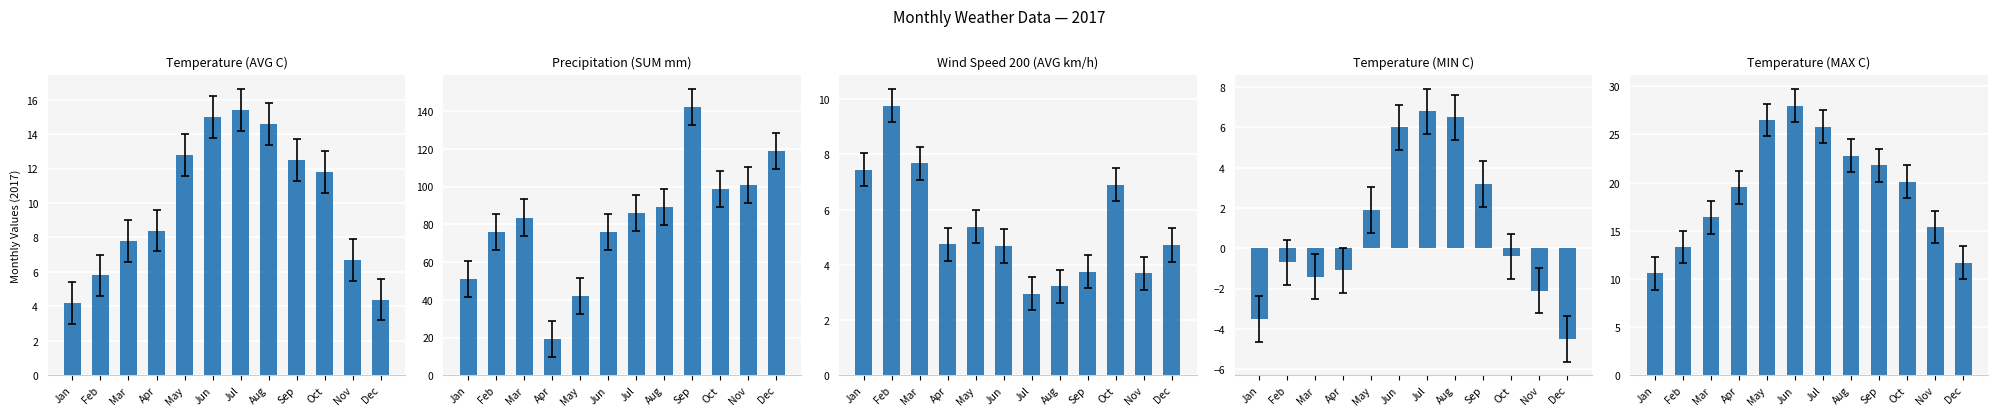

What is the sum of the Temperature (AVG C) values at May and Aug?

27.4